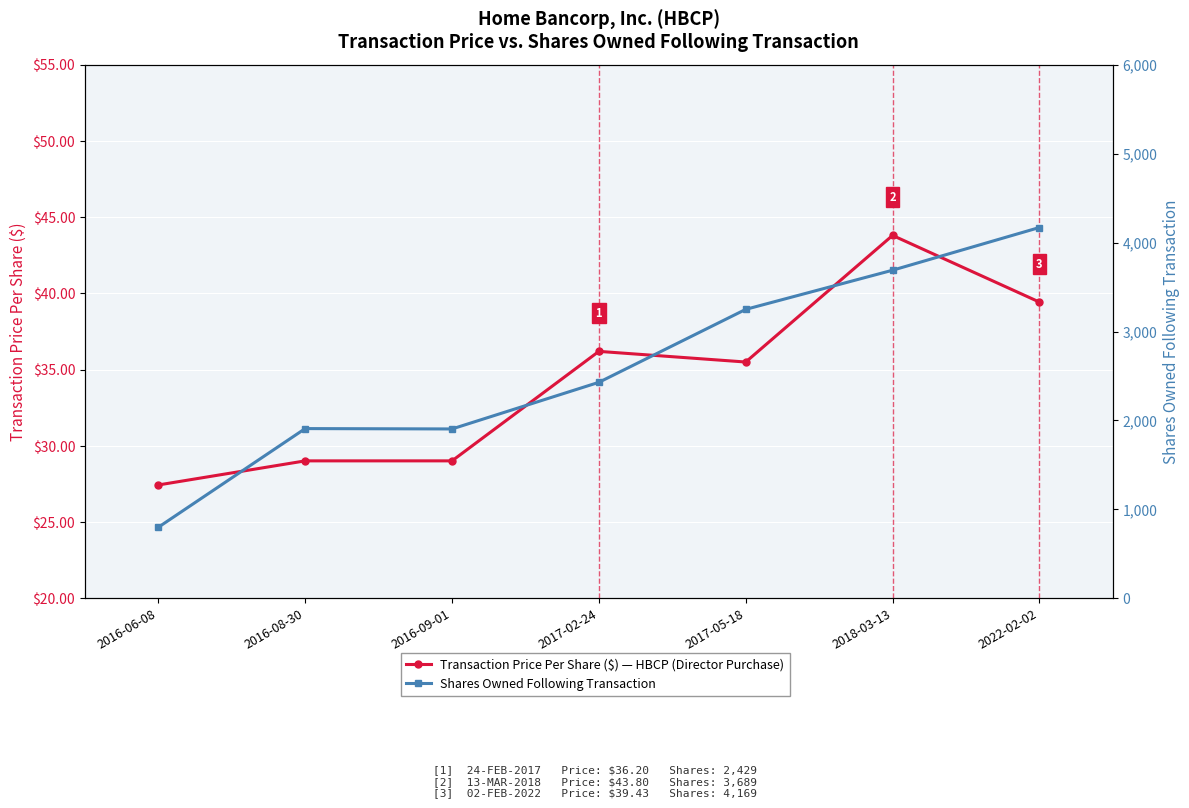

What is the spread (max minus min) of values at 2016-09-01?

1876.0